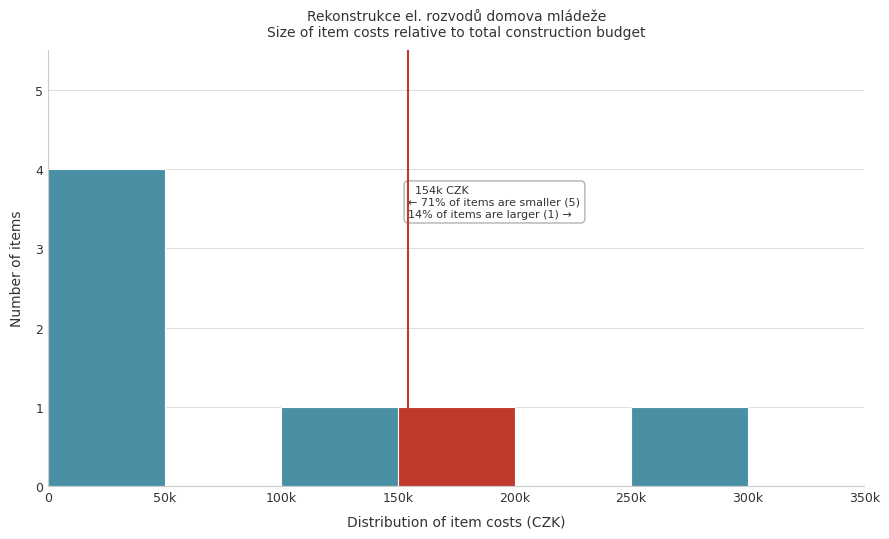

Reading left to right, extract all data points from this chart.

0=4	50k=0	100k=1	150k=1	200k=0	250k=1	300k=0